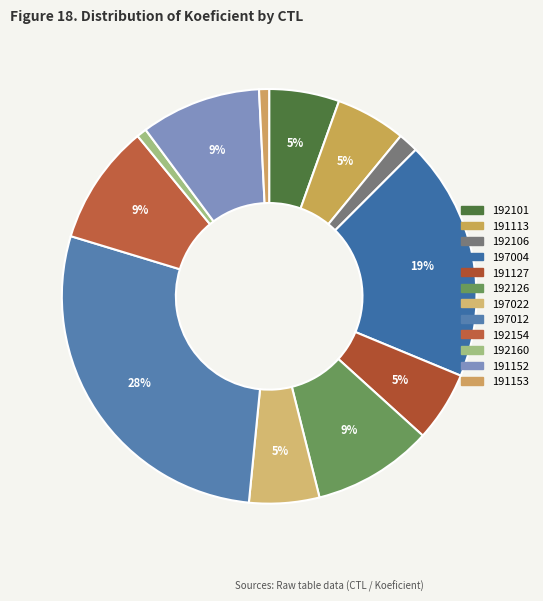

Does 192154 account for over 50% of the chart?

No